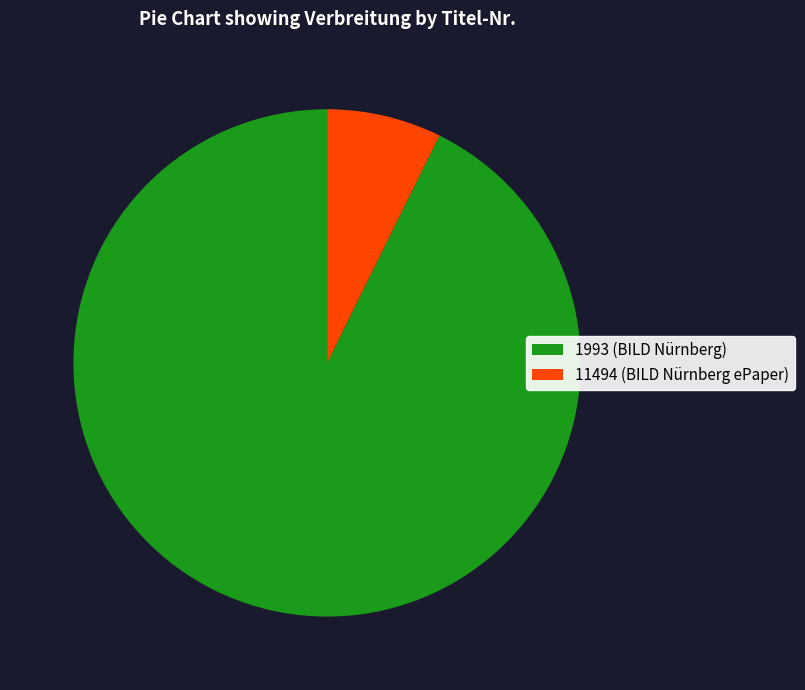

Is there a majority slice in this chart?

Yes